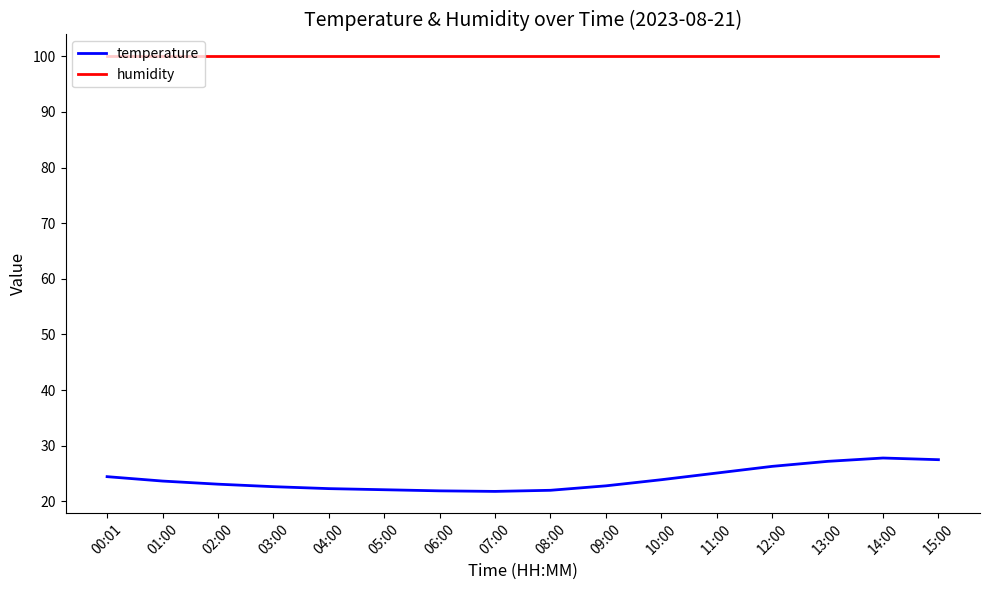

What is the average value of the humidity series?

100.0